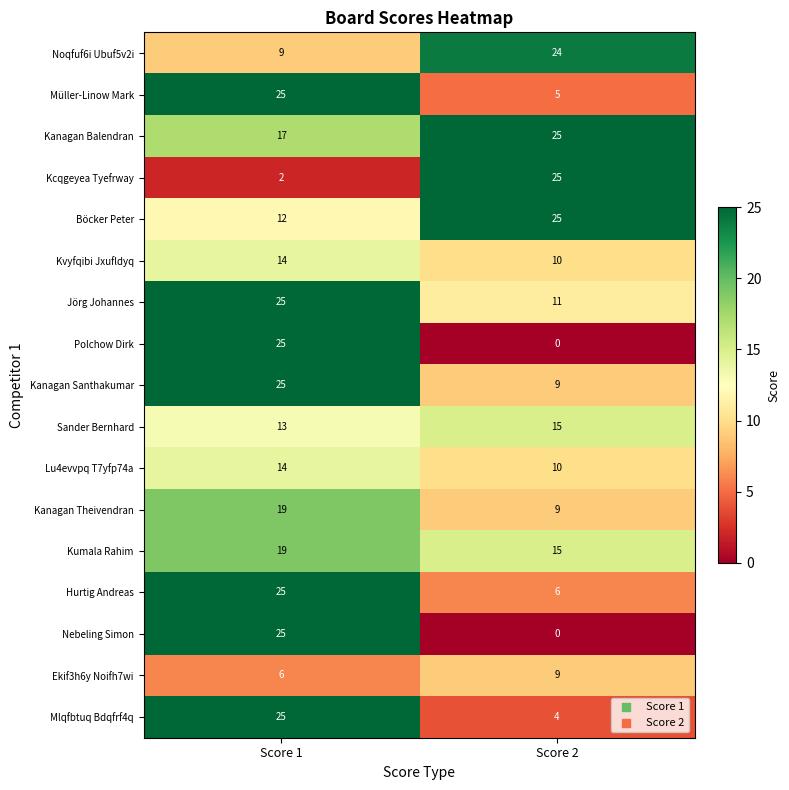

What is the sum of the Sander Bernhard values at Score 2 and Score 1?

28